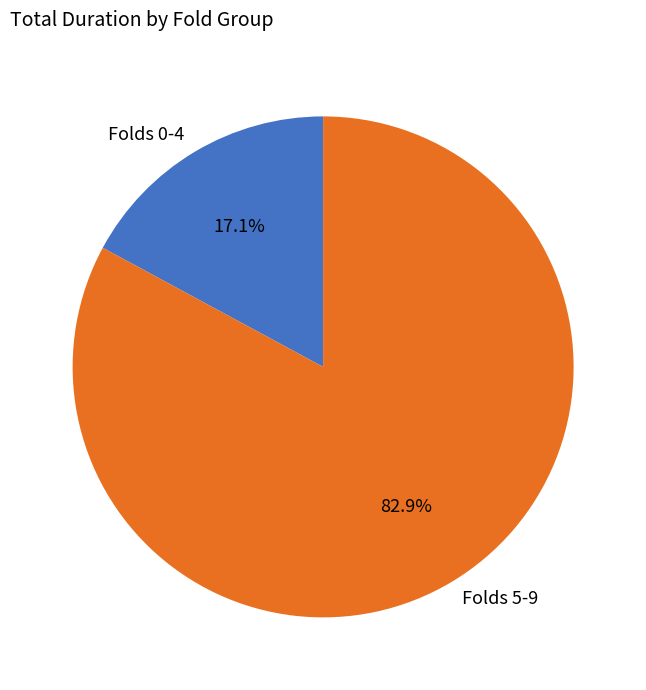

Count the number of slices in the pie.

2